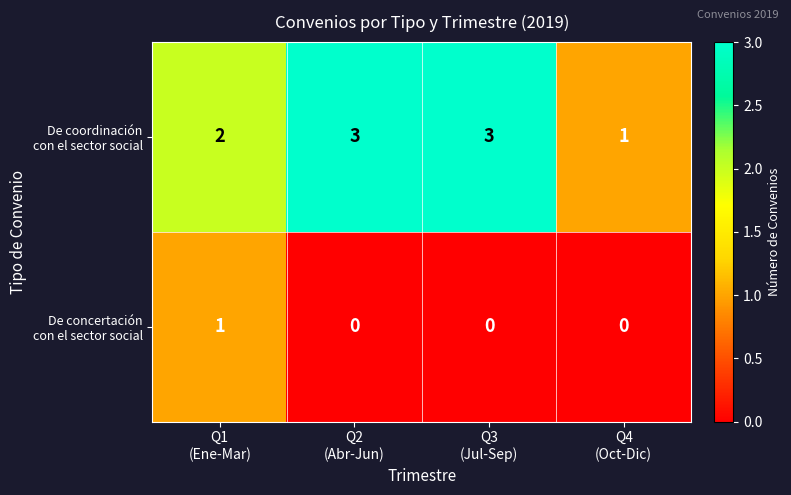

What is the maximum value shown in the chart?

3